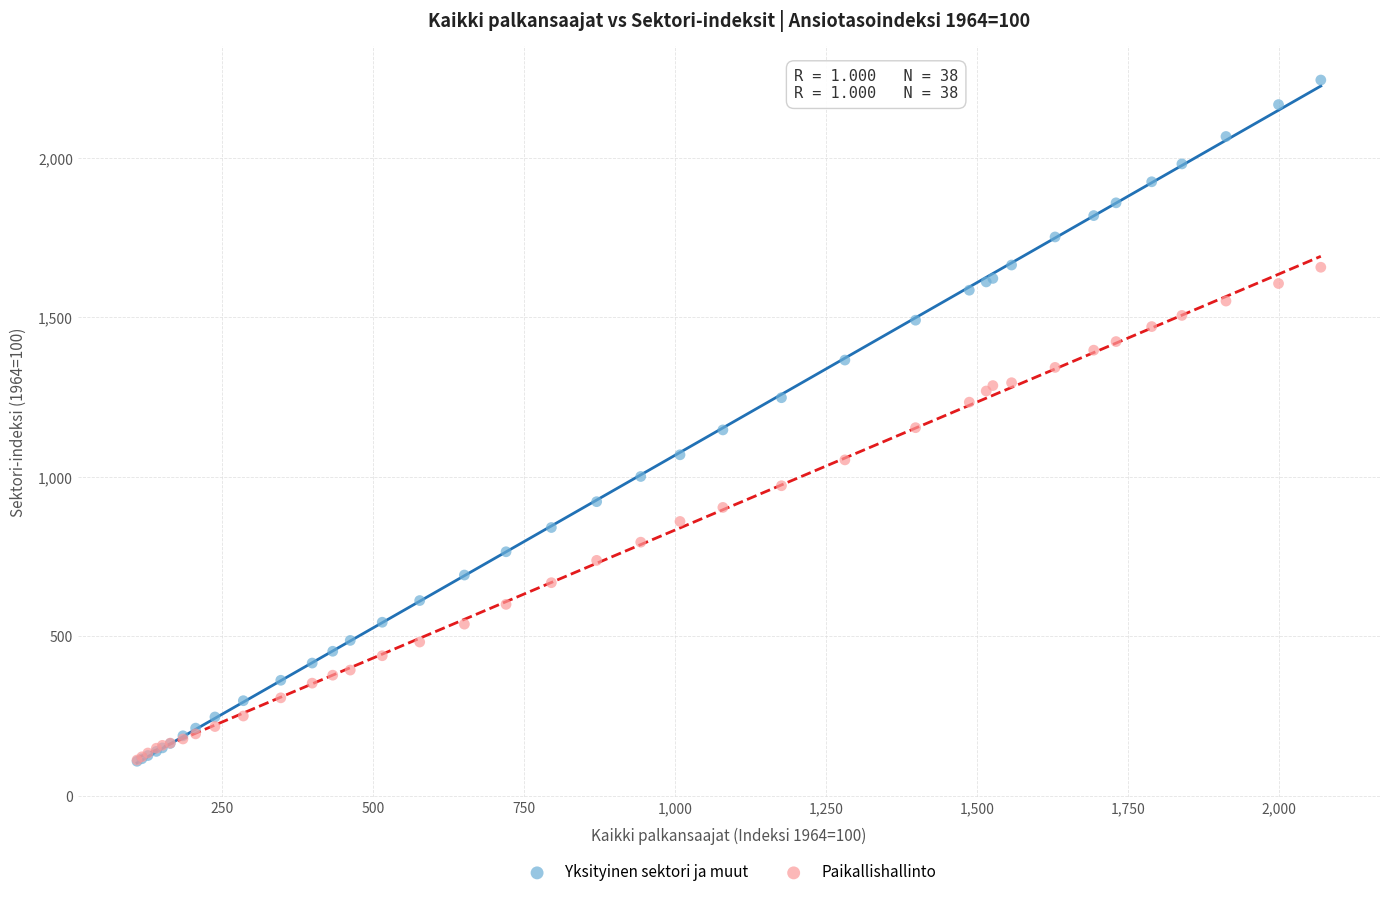

Which series has the largest Y range (max minus min)?

Yksityinen sektori ja muut